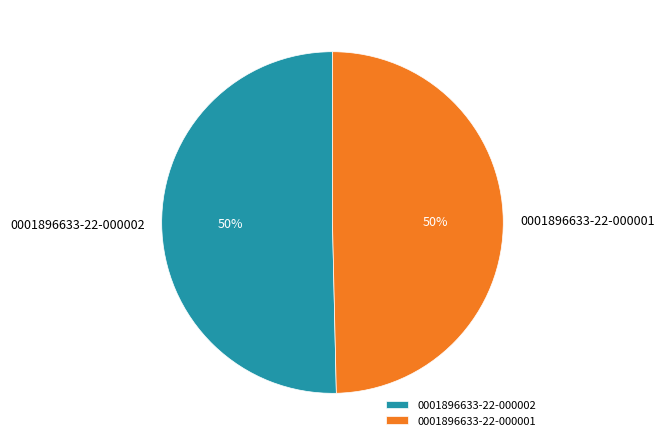

How many slices are in this pie chart?

2